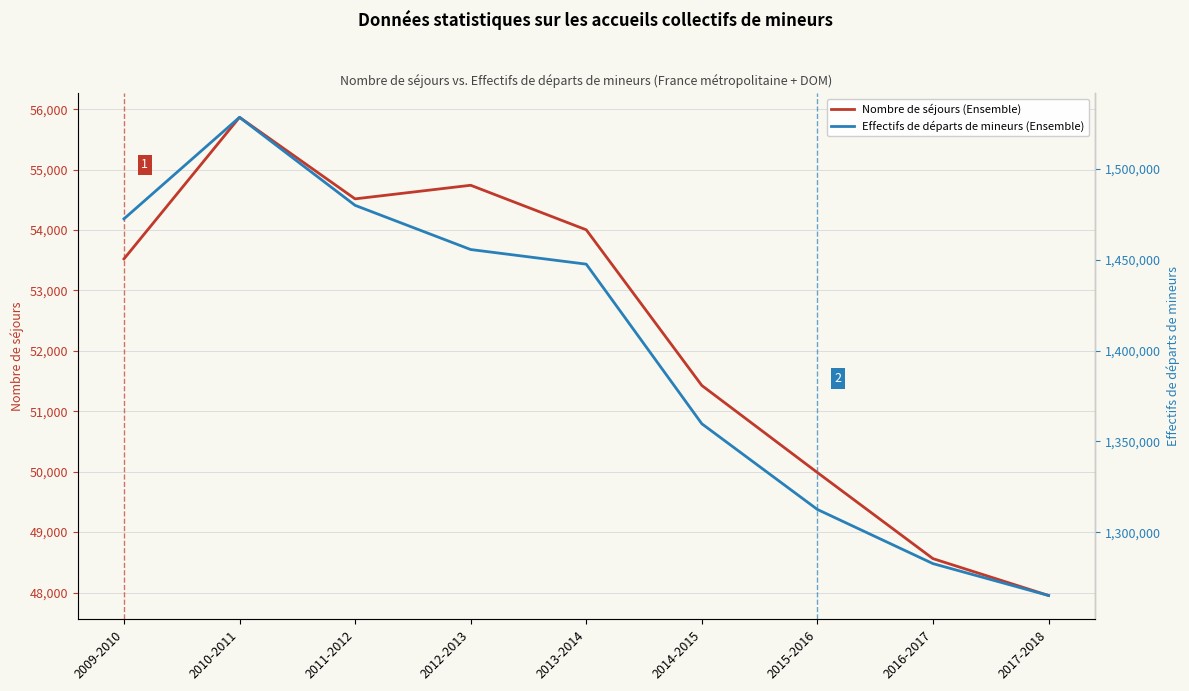

Rank the series by their maximum value, from highest to lowest.

Effectifs de départs de mineurs (Ensemble), Nombre de séjours (Ensemble)